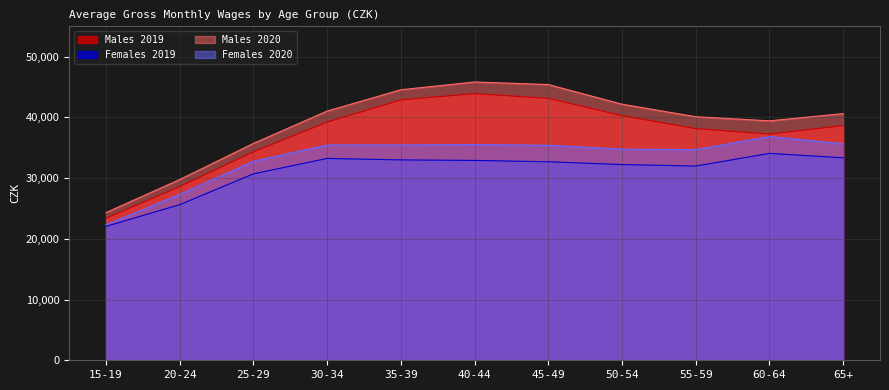

At which category does Males 2020 reach its first local valley?

60-64